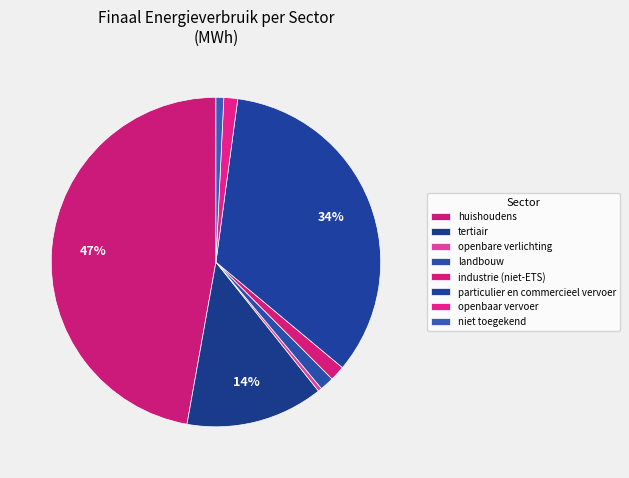

How many slices are in this pie chart?

8